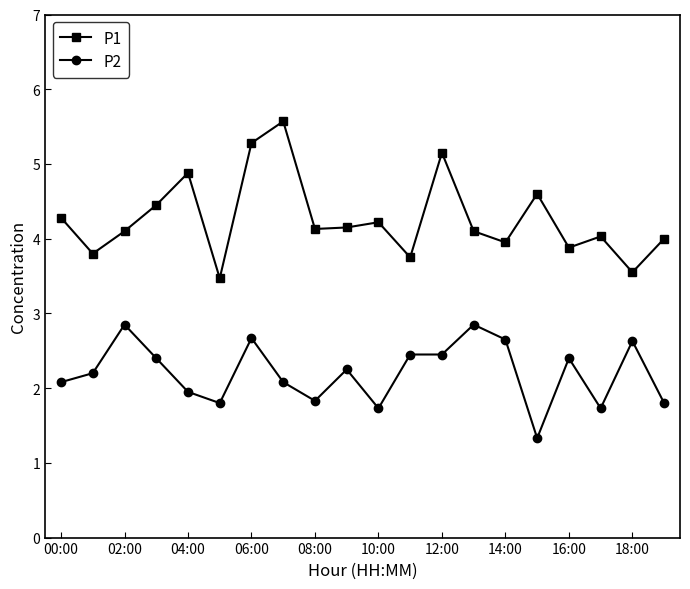

What is the sum of all P1 values?

85.3